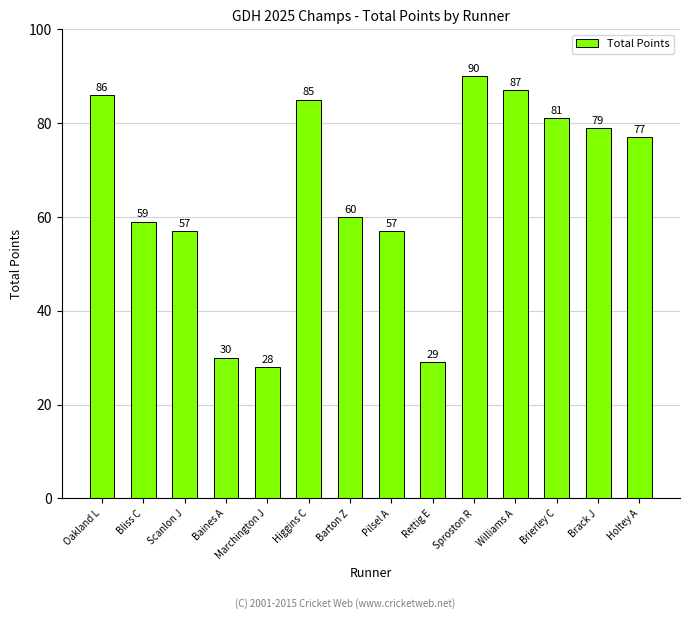

True or false: the data shows 90 at Sproston R.

True